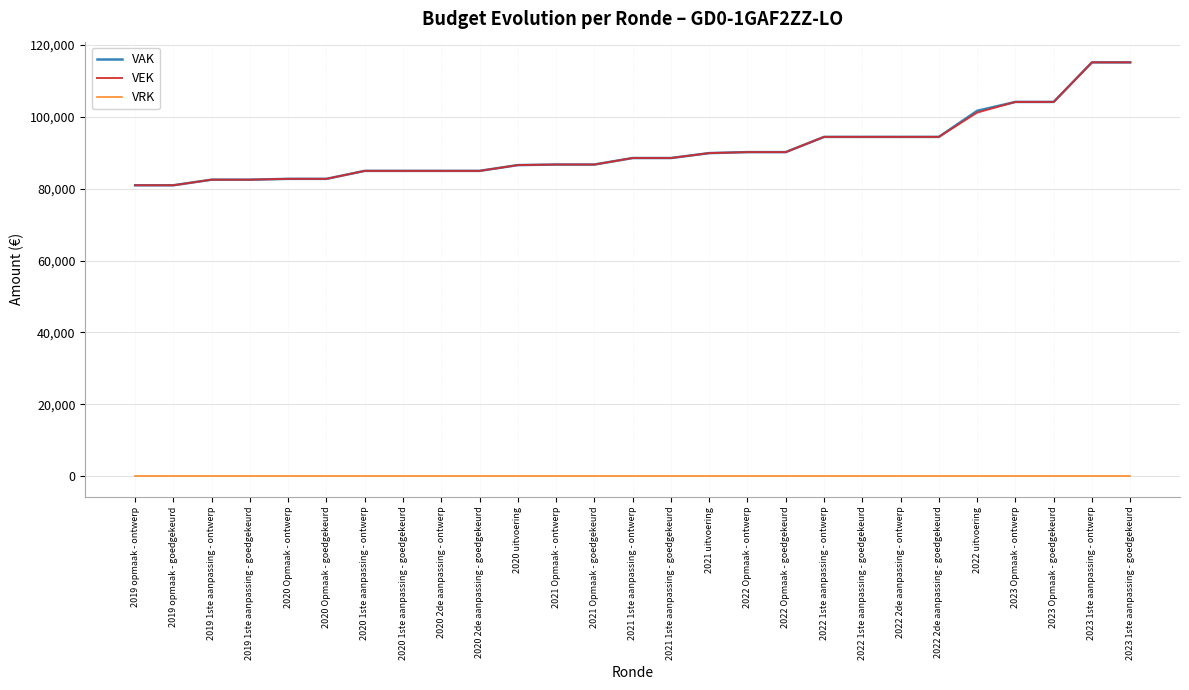

What is the average value of the VEK series?

91003